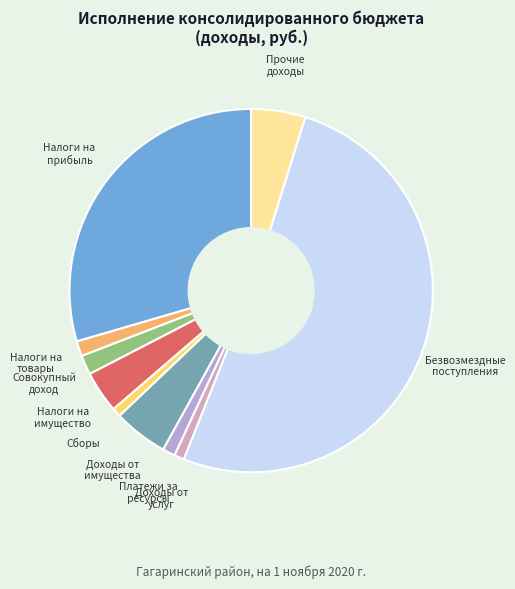

Does any single category account for the majority?

Yes